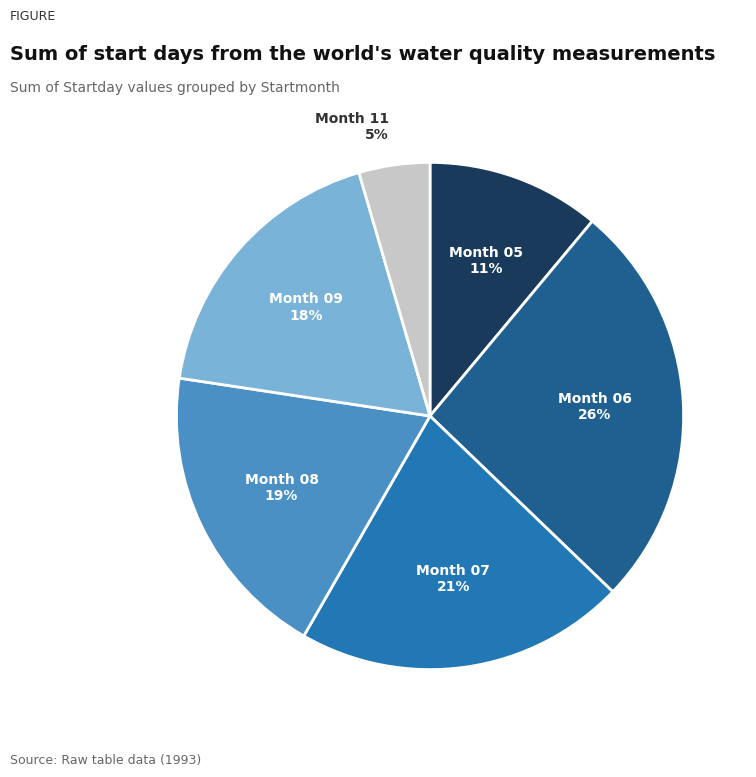

To the nearest percent, what is the average slice percentage?

17%